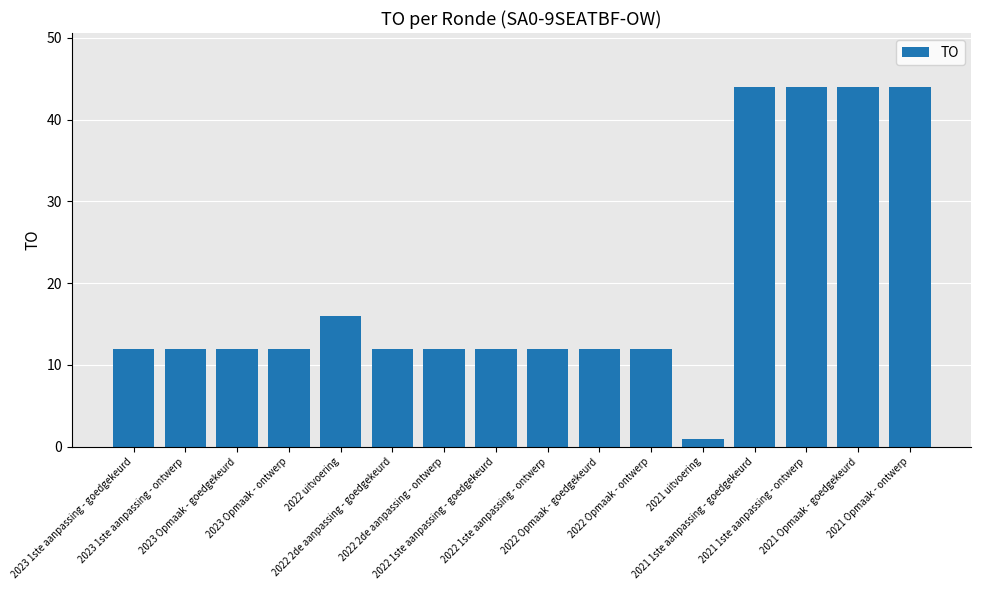

What is the value of the 1st bar from the left?

12